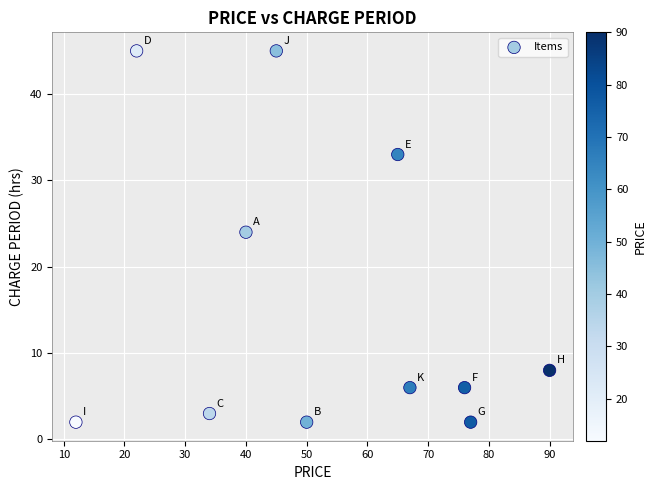

What is the range of Y values (max minus min)?

43